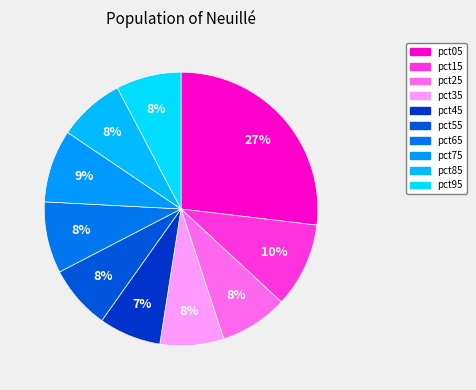

To the nearest percent, what percentage of the pie is pct95?

8%